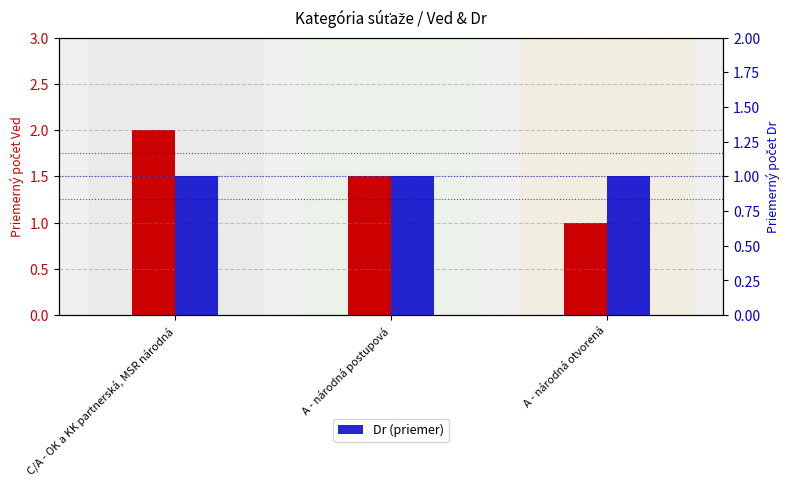

How many bars are there in each group?

2